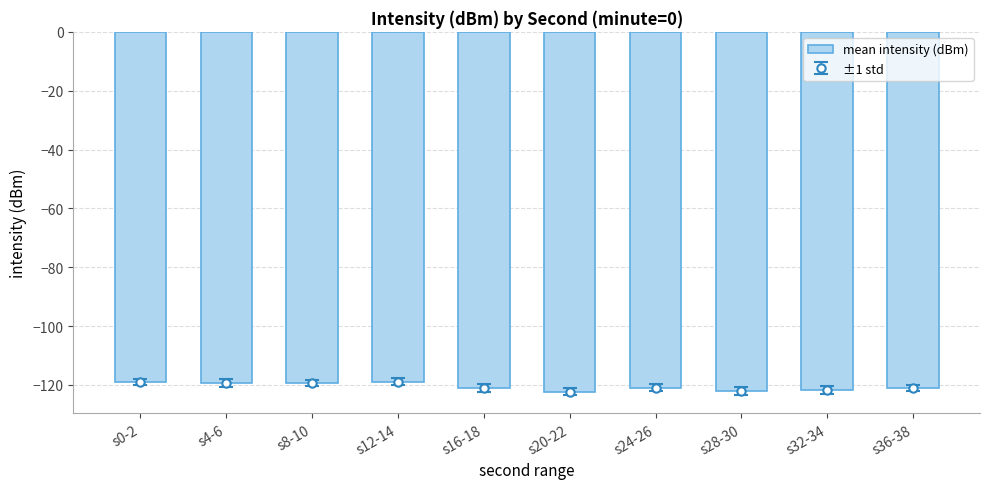

What is the difference between the second highest and minimum values?

3.4